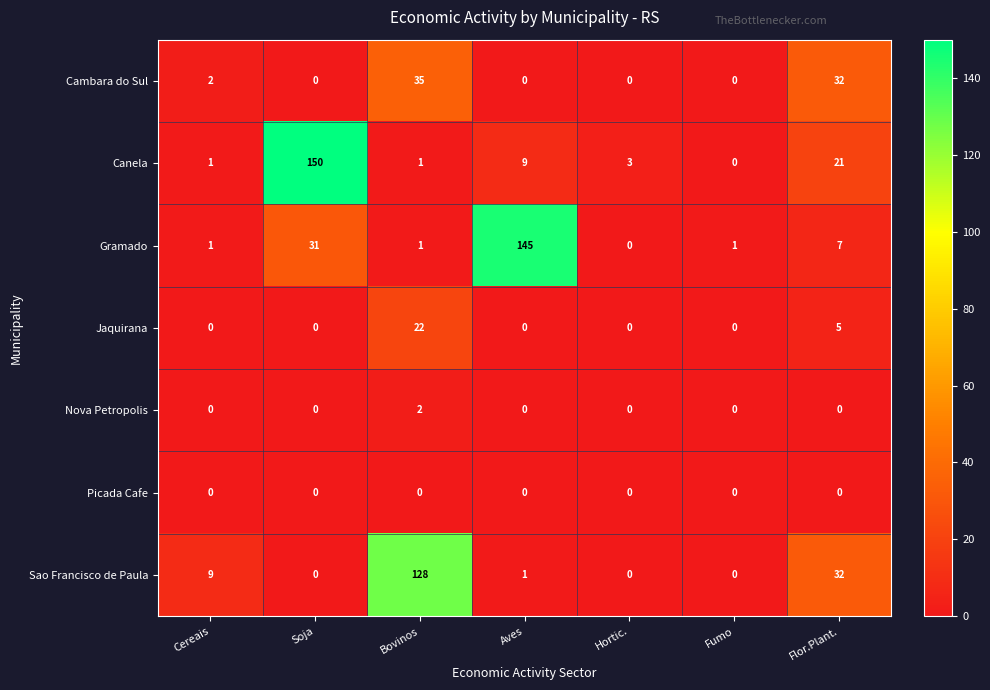

At how many categories does at least one series exceed 92?

3